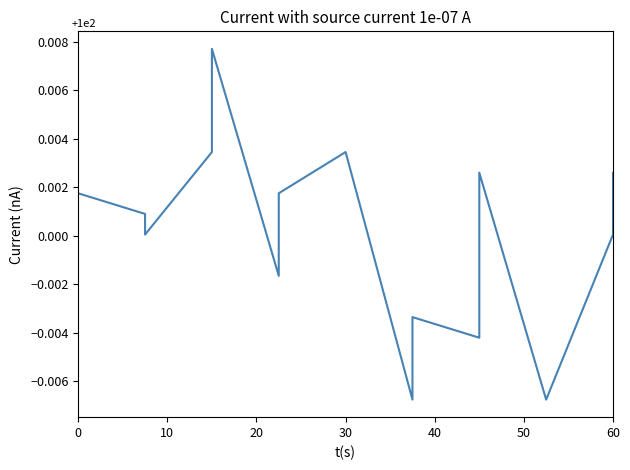

Count the number of categories in the chart.

18